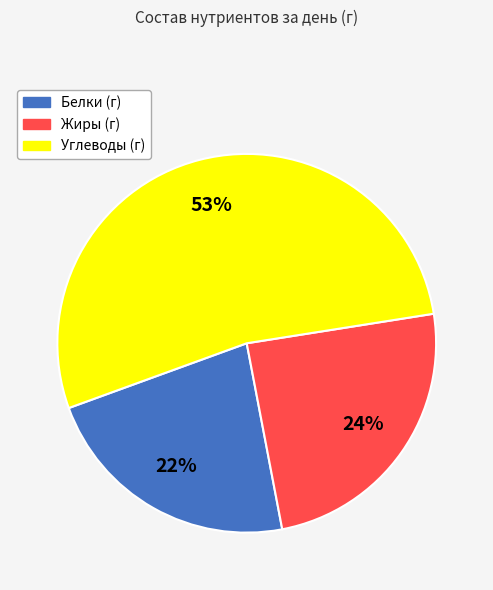

To the nearest percent, what is the difference between the largest and smallest slice percentages?

31%